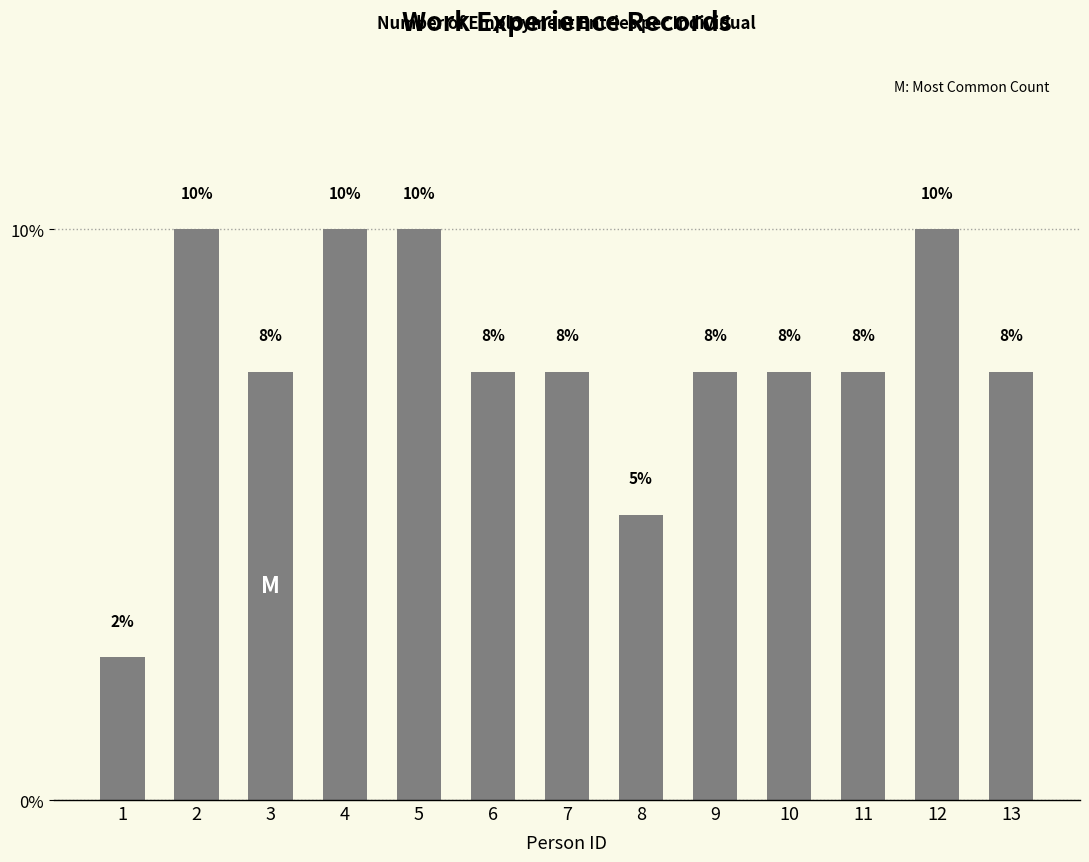

How many bars are there in total?

13